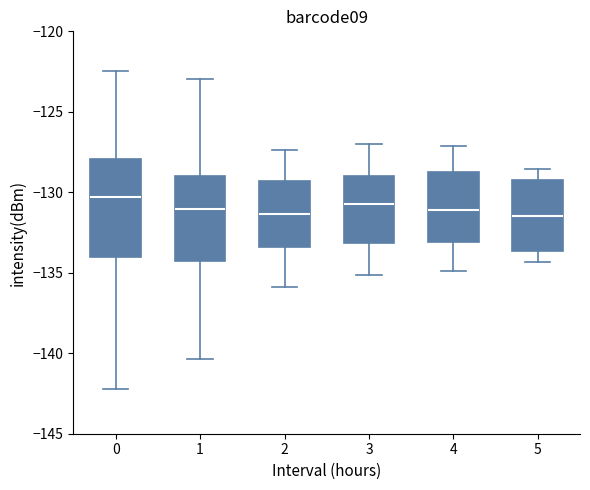

Reading left to right, transcribe this box plot: for each box, give where its median line is, the range the box spans, and where its two whiskers end, as read against the y-axis. The values are not printed on the chart, so give them approximately, as read against the axis.

0: median -130.5, box -134.0 to -128.0, whiskers -142.0 to -122.5
1: median -131.0, box -134.5 to -129.0, whiskers -140.5 to -123.0
2: median -131.5, box -133.5 to -129.5, whiskers -136.0 to -127.5
3: median -130.5, box -133.0 to -129.0, whiskers -135.0 to -127.0
4: median -131.0, box -133.0 to -128.5, whiskers -135.0 to -127.0
5: median -131.5, box -133.5 to -129.0, whiskers -134.5 to -128.5